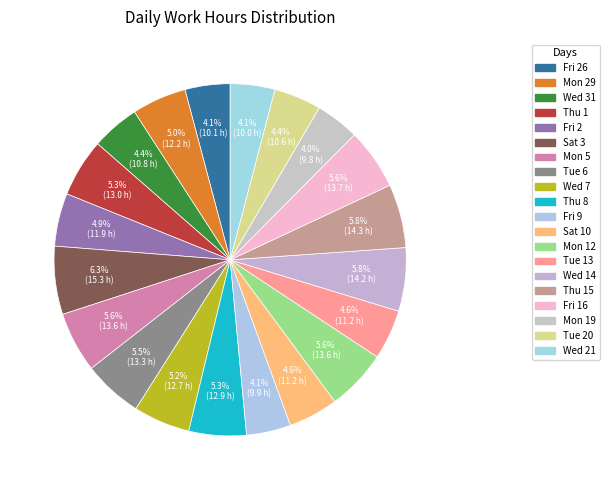

How many slices are in this pie chart?

20